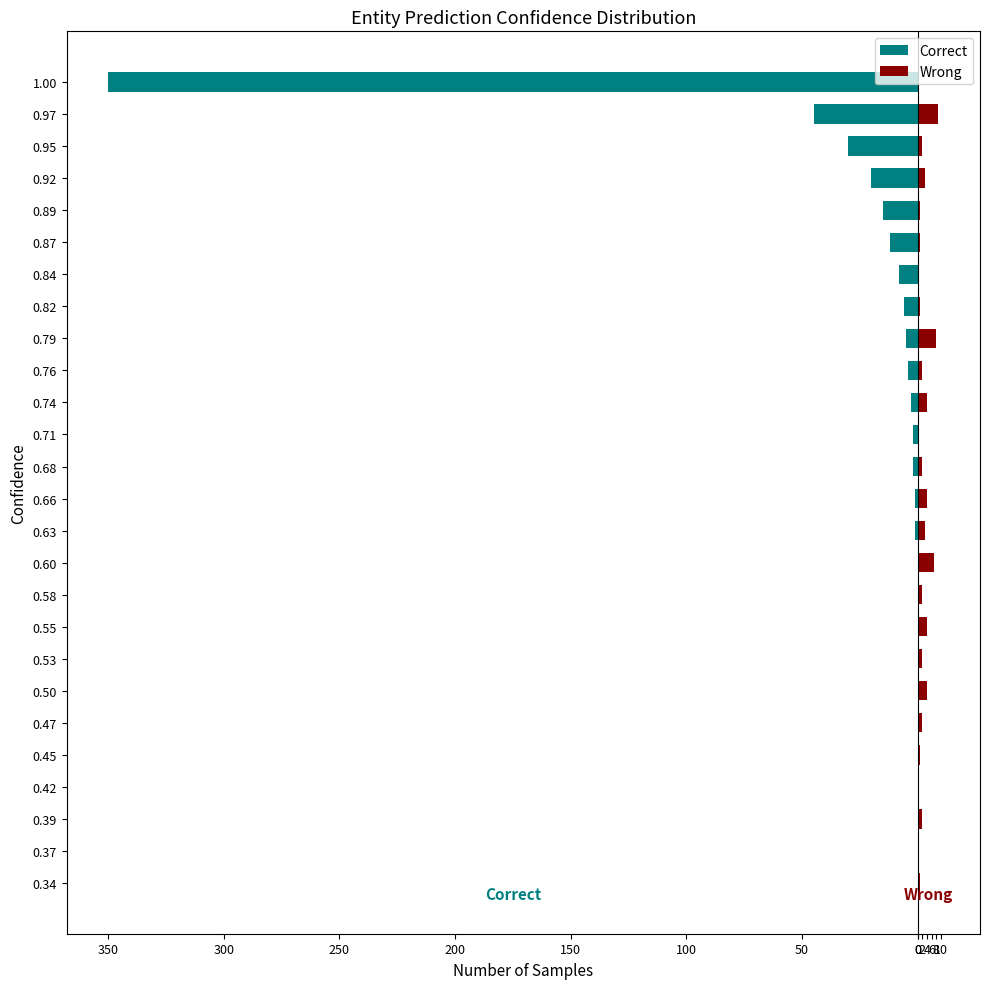

Which series has the largest range (max minus min)?

Correct